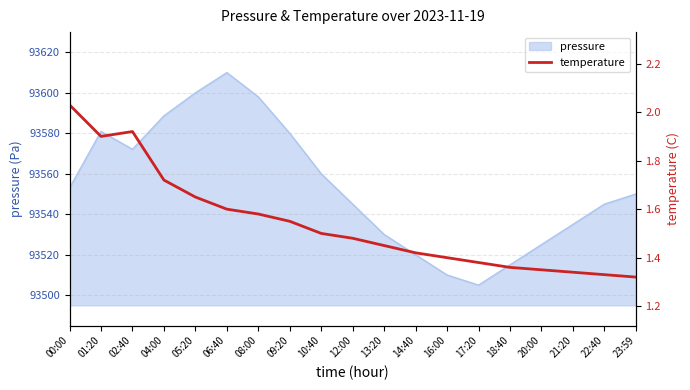

How many lines are shown in the chart?

1